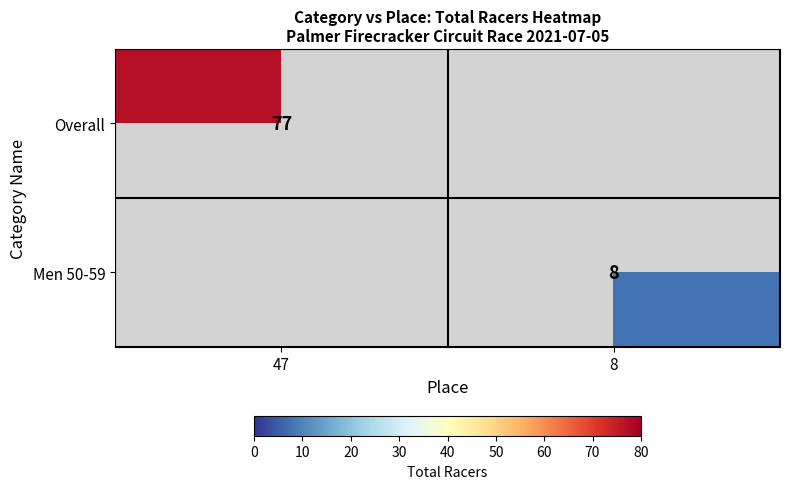

Is it true that Overall equals 27 at 47?

False